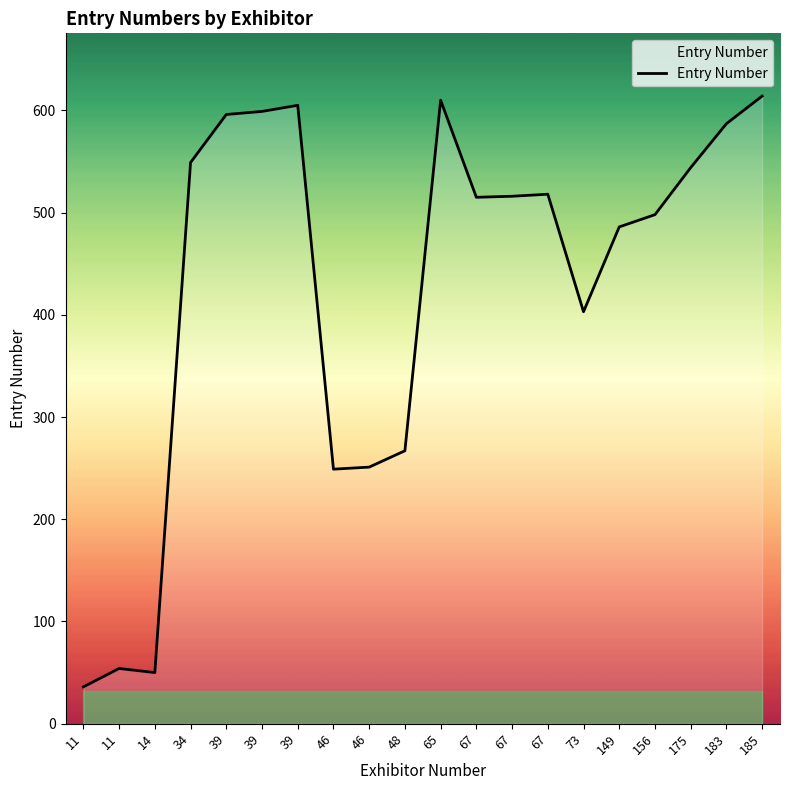

Does the chart have visible grid lines?

No